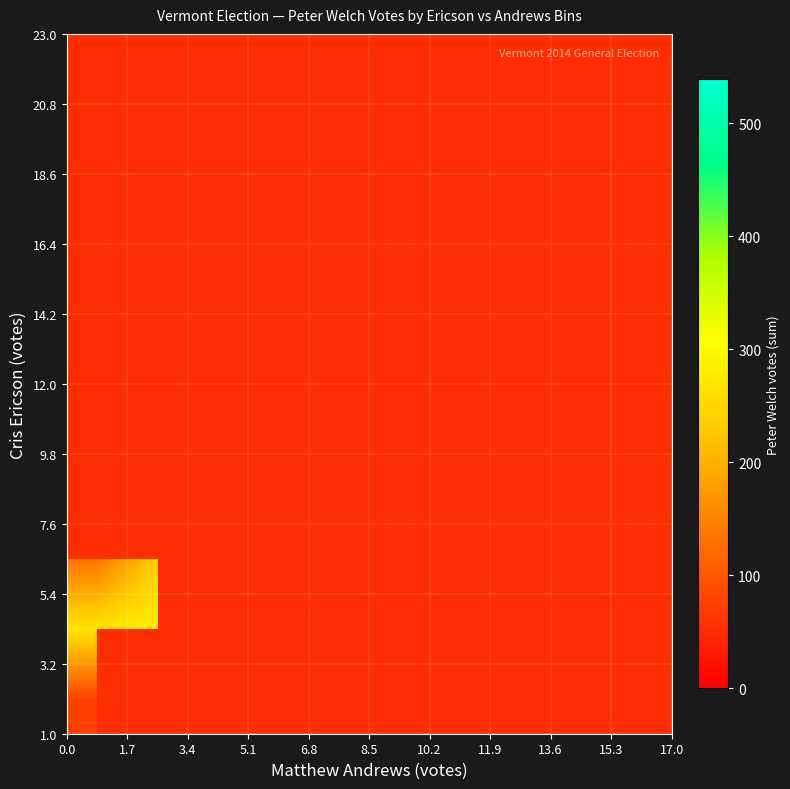

Which series has the largest range (max minus min)?

row_0